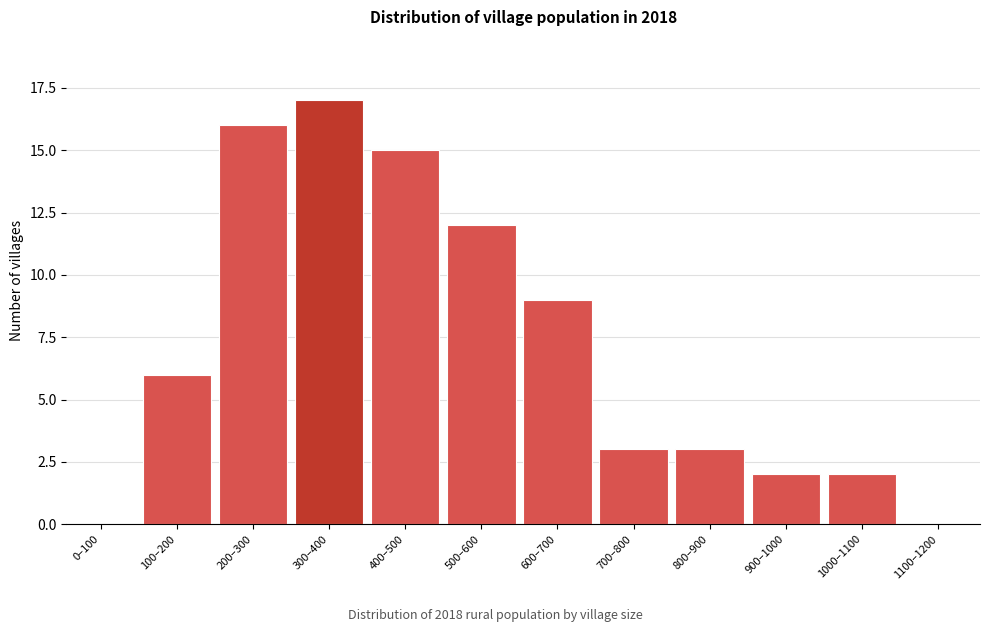

Reading left to right, transcribe all the data shown in this chart.

0–100=0	100–200=6	200–300=16	300–400=17	400–500=15	500–600=12	600–700=9	700–800=3	800–900=3	900–1000=2	1000–1100=2	1100–1200=0